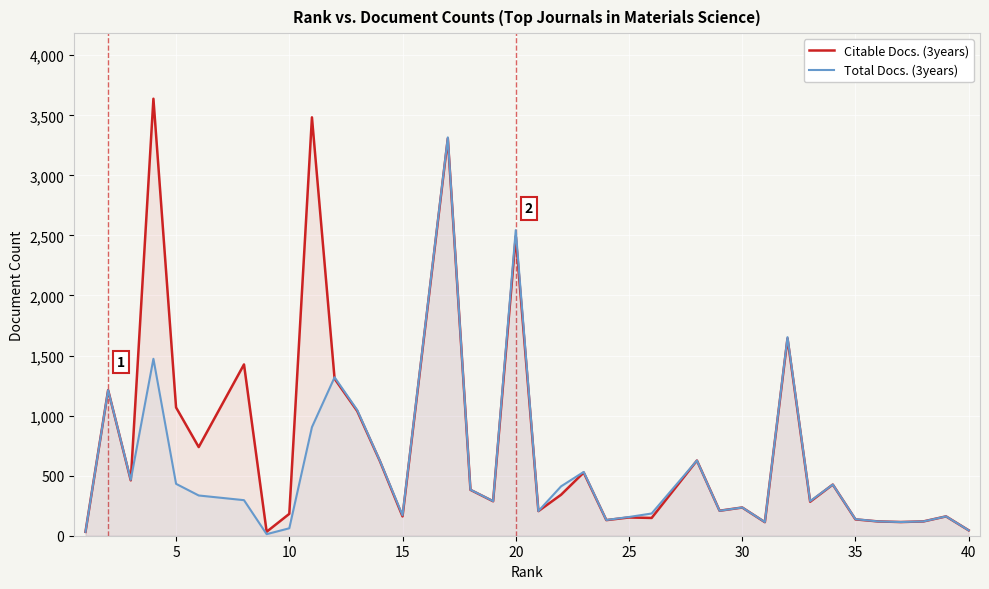

Which series has the largest total across all categories?

Citable Docs. (3years)